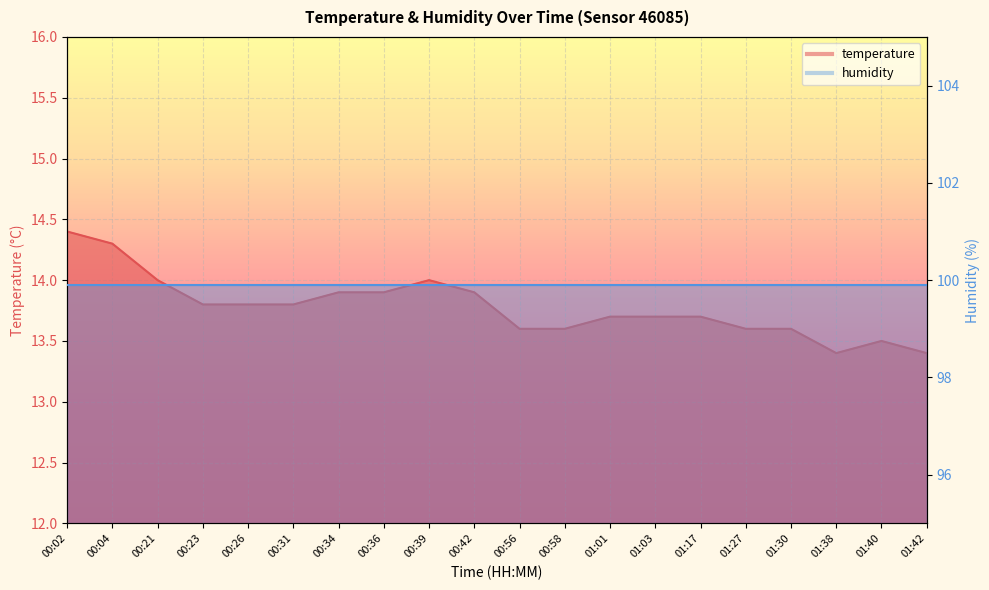

How many points are lower than both their immediate neighbors (excluding endpoints)?

1